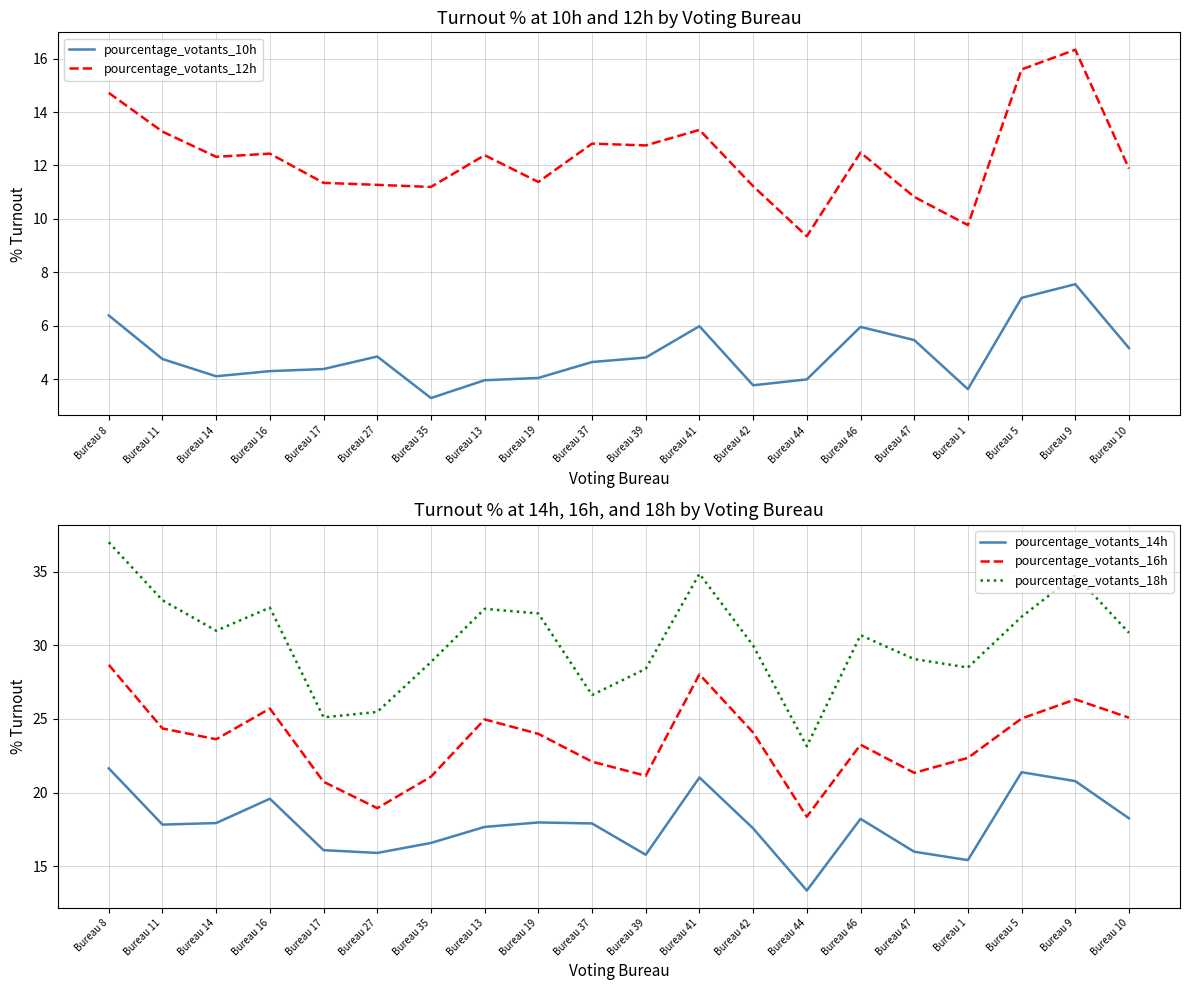

Rank the series at Bureau 37 from highest to lowest value.

pourcentage_votants_18h, pourcentage_votants_16h, pourcentage_votants_14h, pourcentage_votants_12h, pourcentage_votants_10h